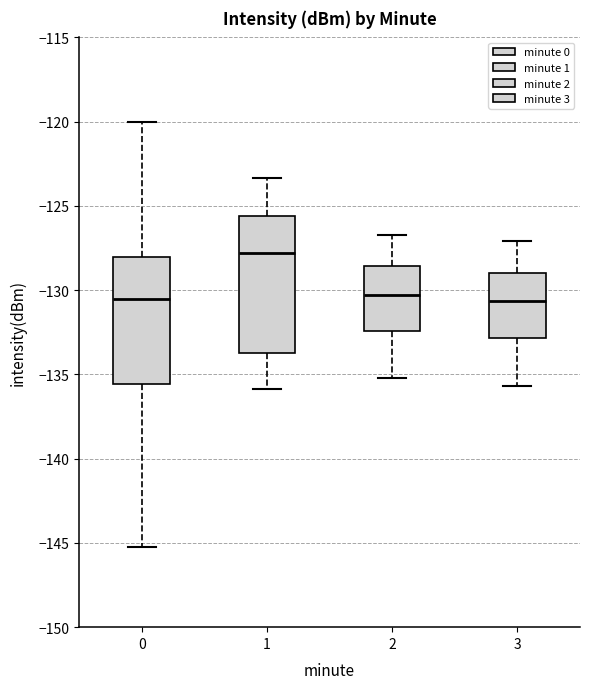

Where is the lower edge of the box at x = 2 on the y-axis? The values are not printed on the chart, so give them approximately, as read against the axis.

-132.5